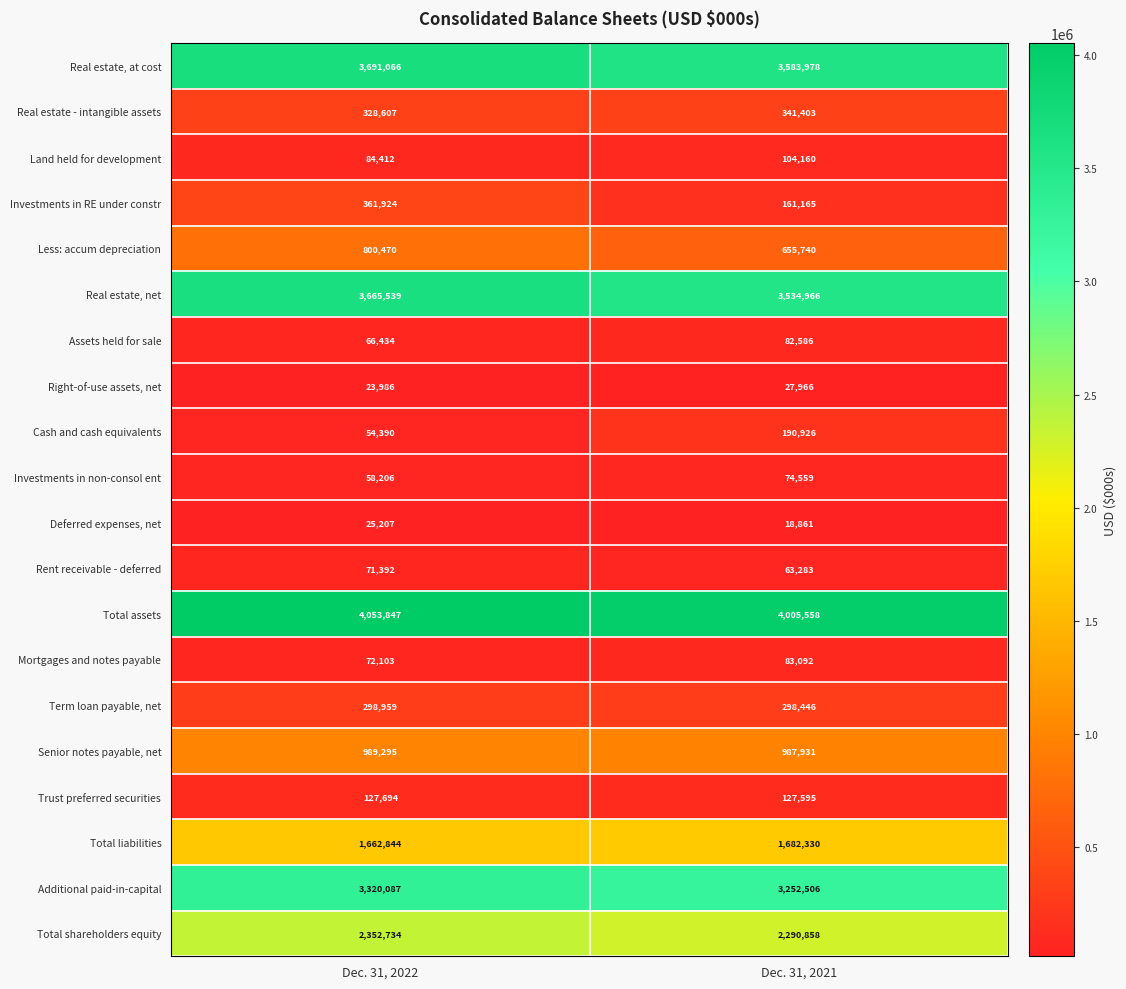

Is it true that Less: accum depreciation equals 1186920 at Dec. 31, 2022?

False